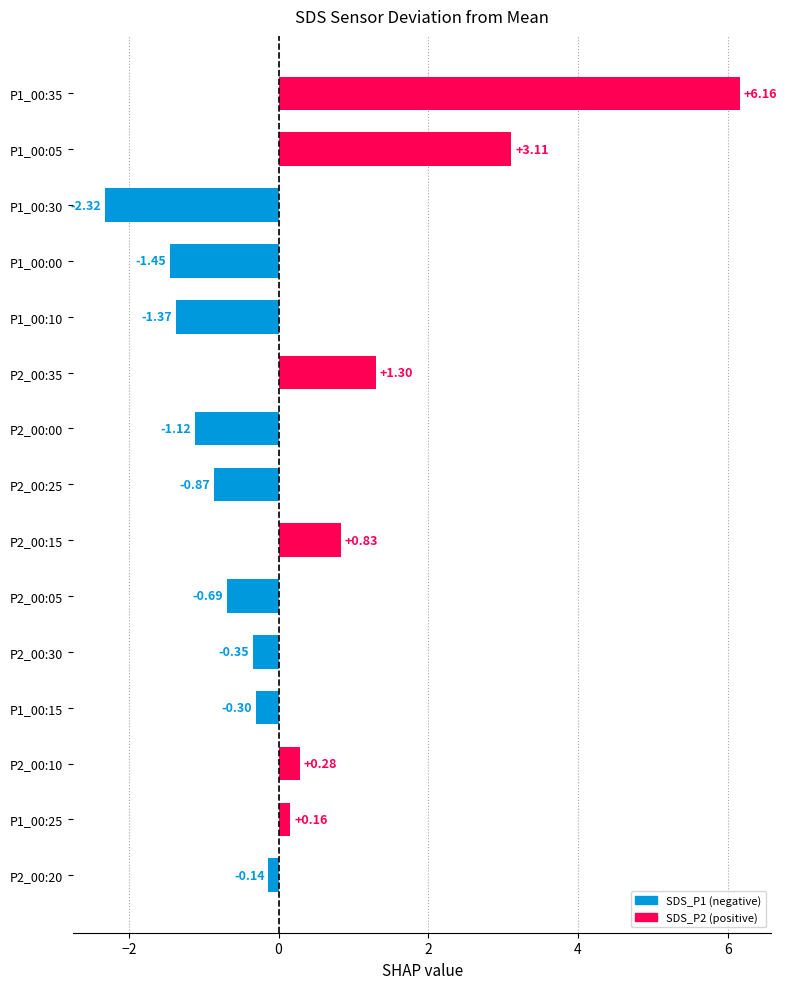

What is the sum of the values at P1_00:05 and P2_00:30?

2.8